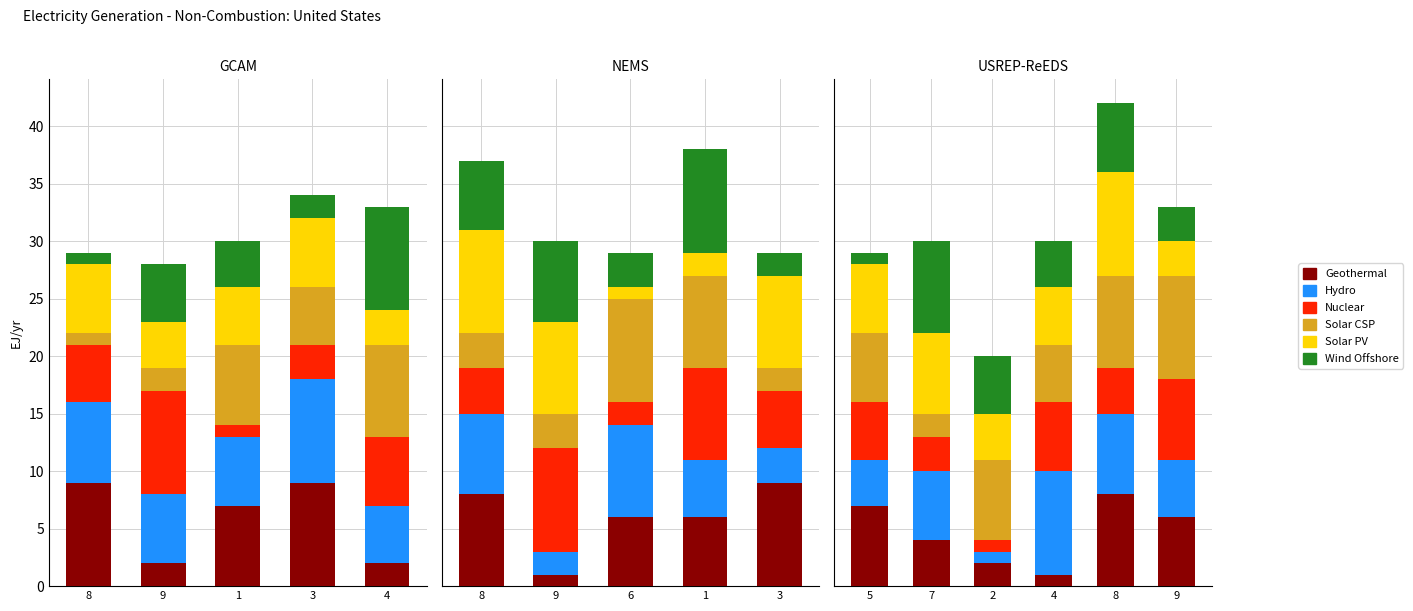

How many bars are there in each group?

6